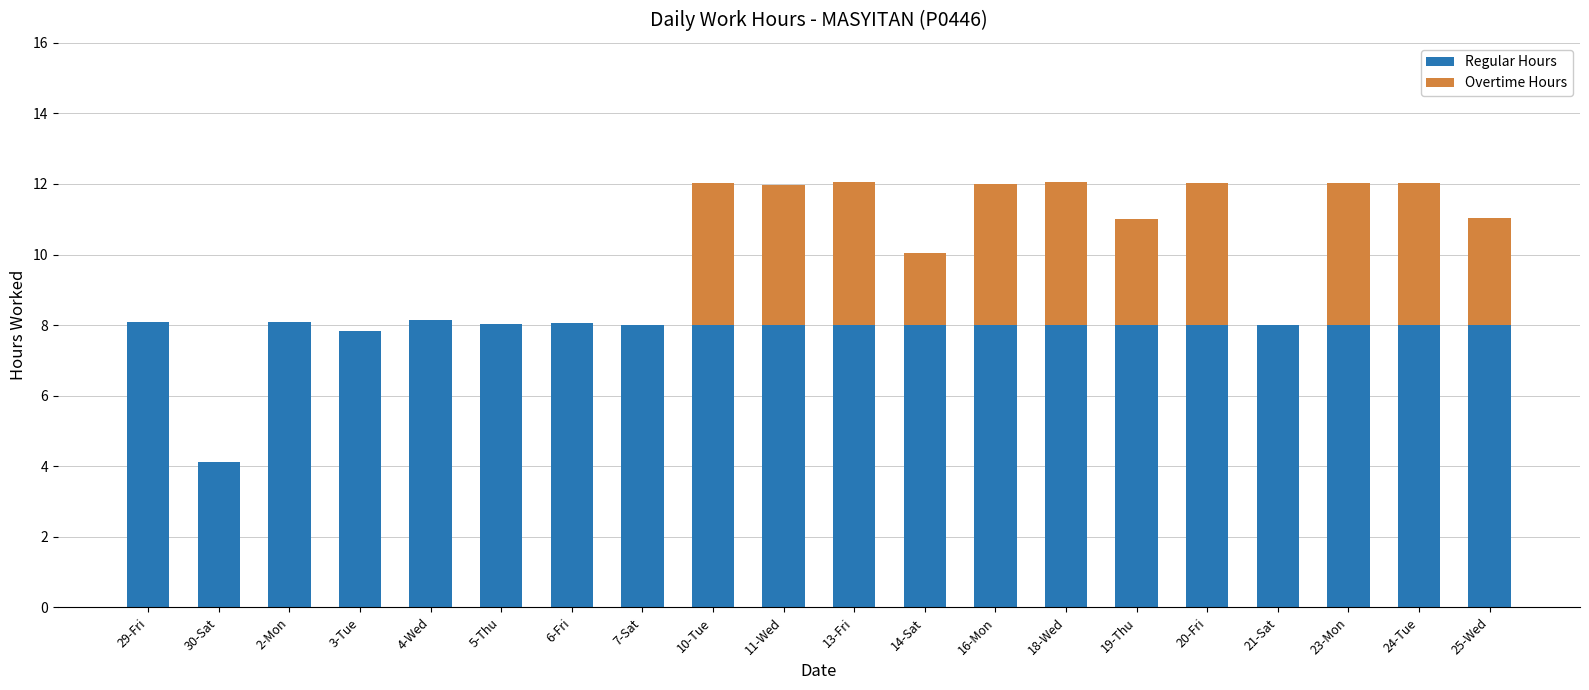

Count the number of data series in this chart.

2